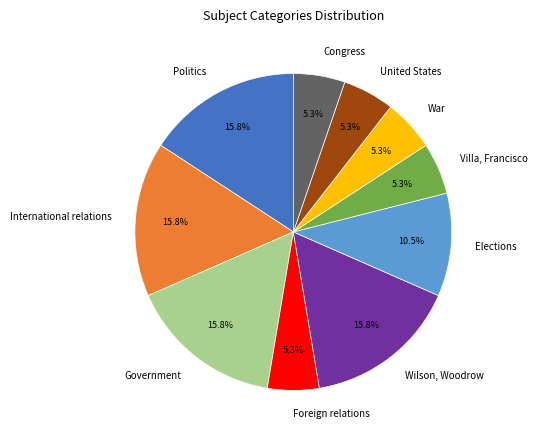

To the nearest percent, what is the average slice percentage?

10%